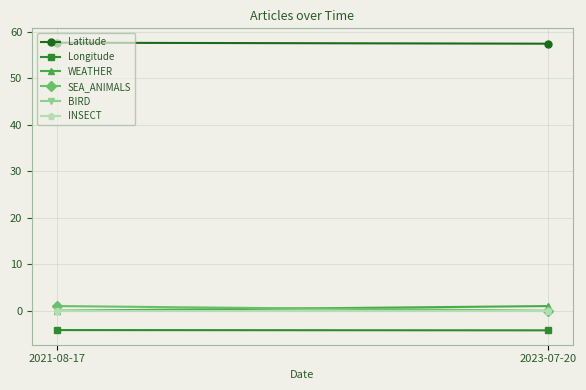

Which series has the largest range (max minus min)?

WEATHER